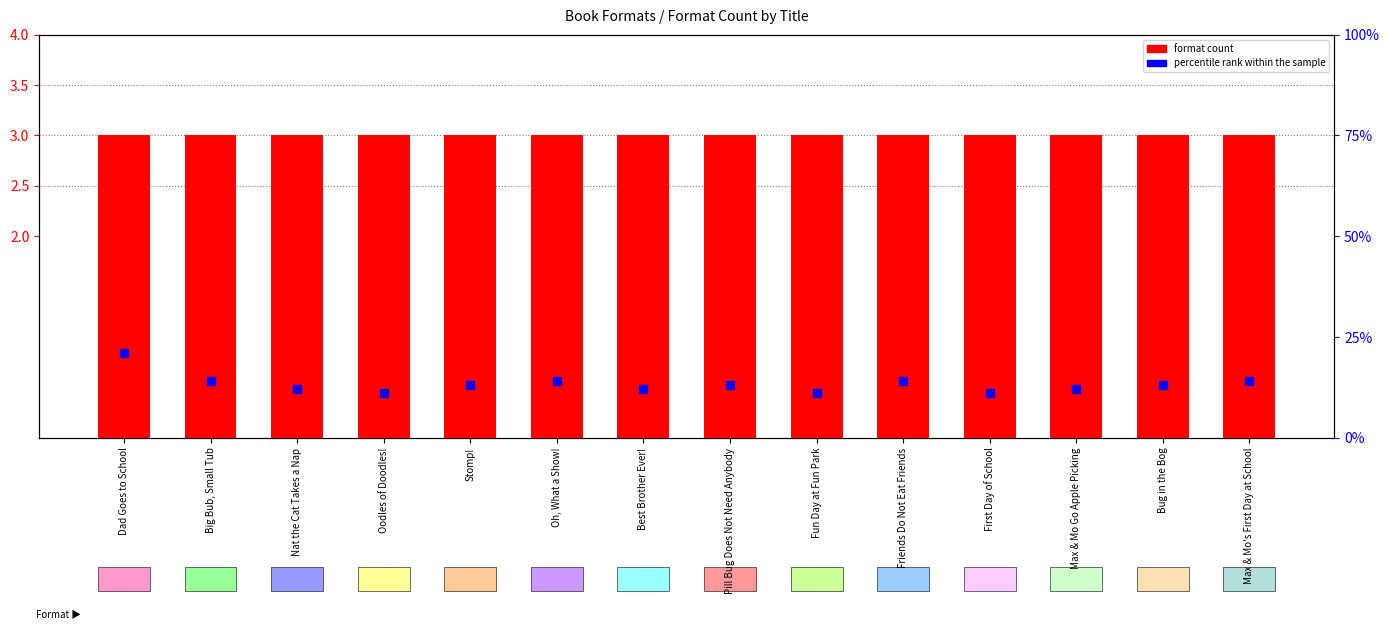

Which series has the widest spread of Y values?

percentile rank within the sample